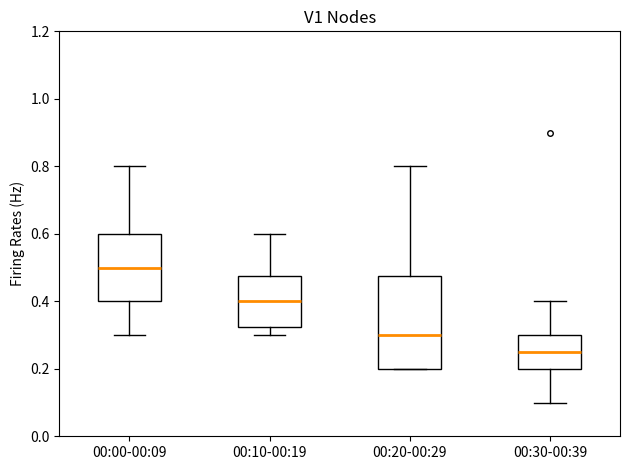

Which box is the tallest, from its lower edge to its upper edge?

00:20-00:29